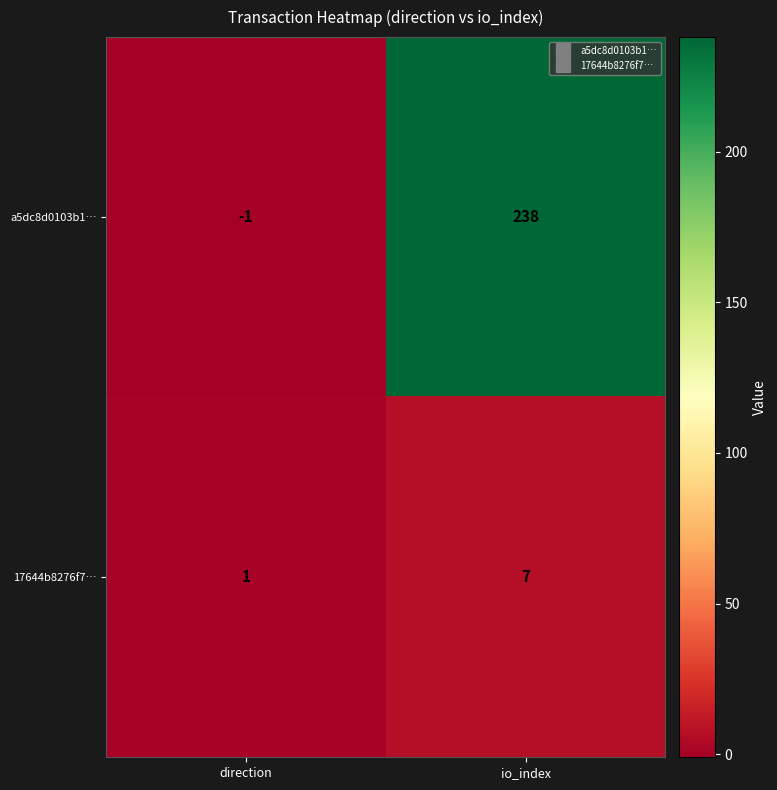

Reading left to right, list all the values displayed in this chart.

a5dc8d0103b1…: direction=-1	io_index=238
17644b8276f7…: direction=1	io_index=7